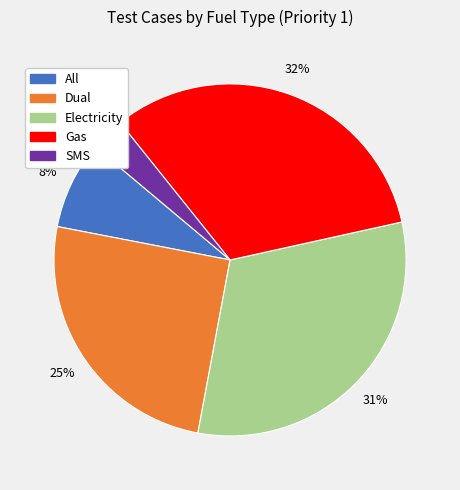

Between Dual and All, which is larger?

Dual